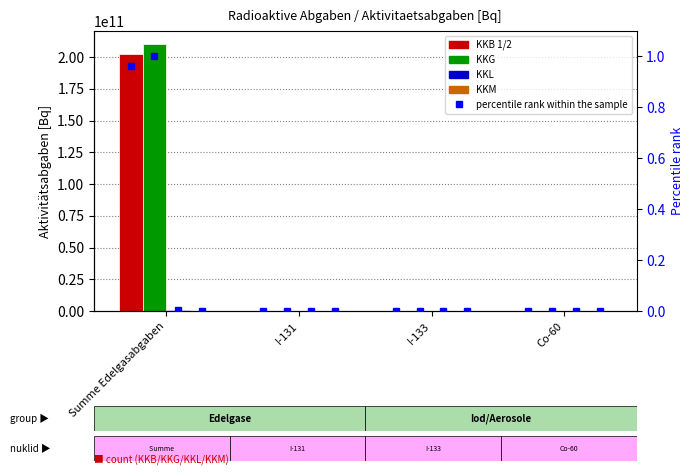

Which category has the highest value in the KKG series?

Summe Edelgasabgaben